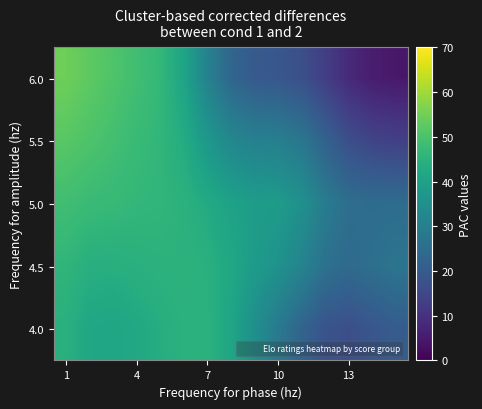

At which category is the sum across all series the highest?

1